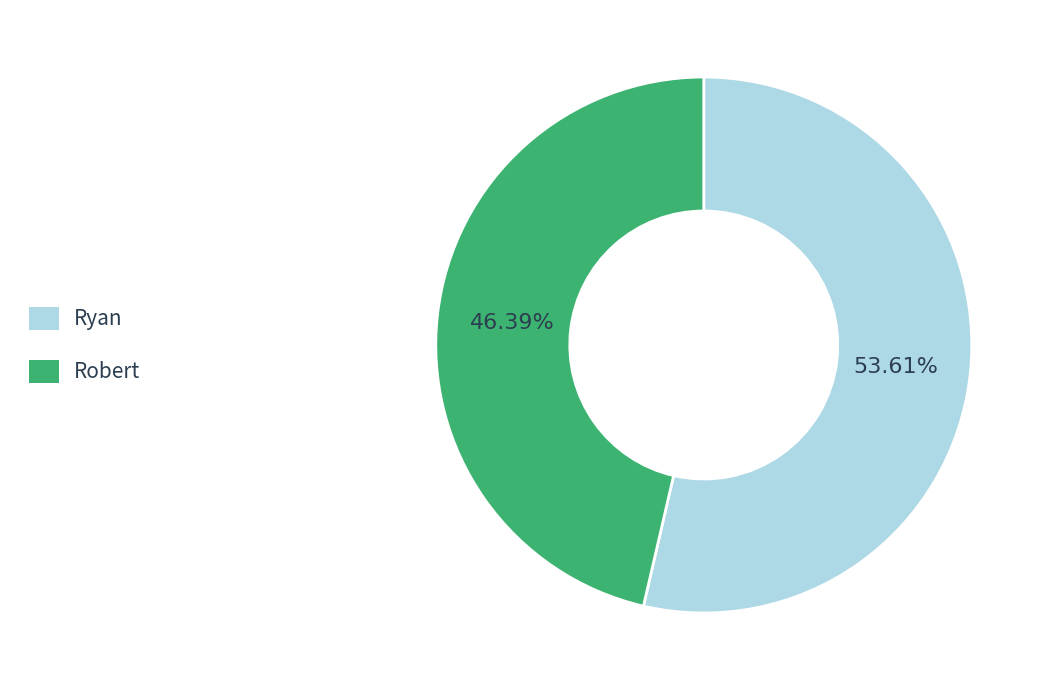

How much of the chart is everything except Robert?

53.6%